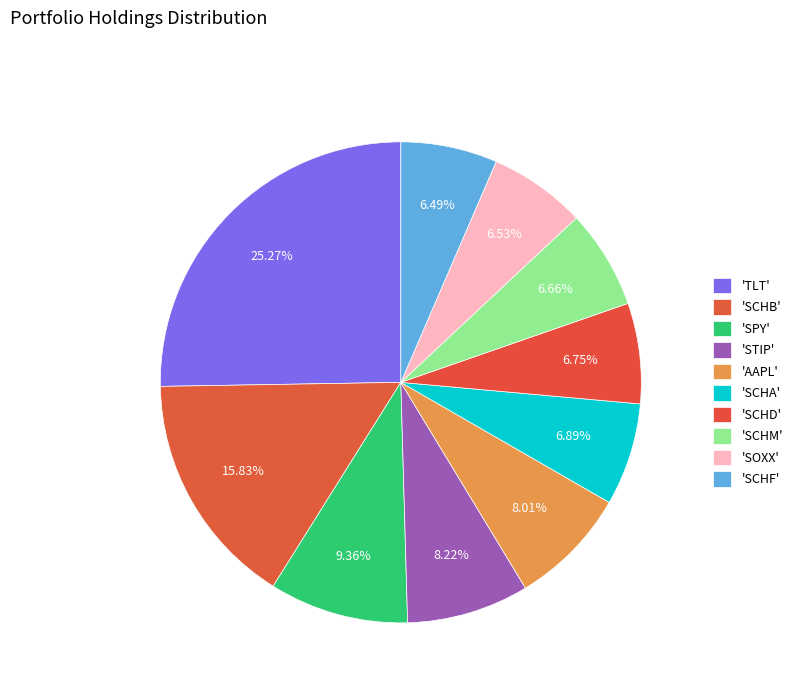

Count the number of slices in the pie.

10